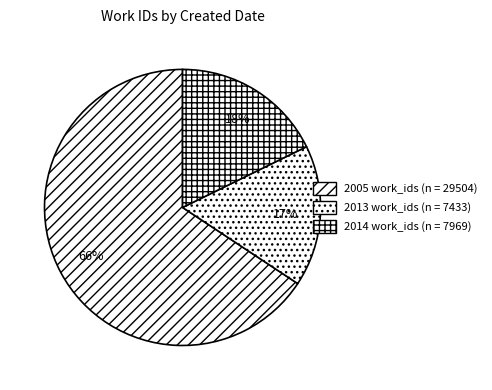

How many slices are in this pie chart?

3